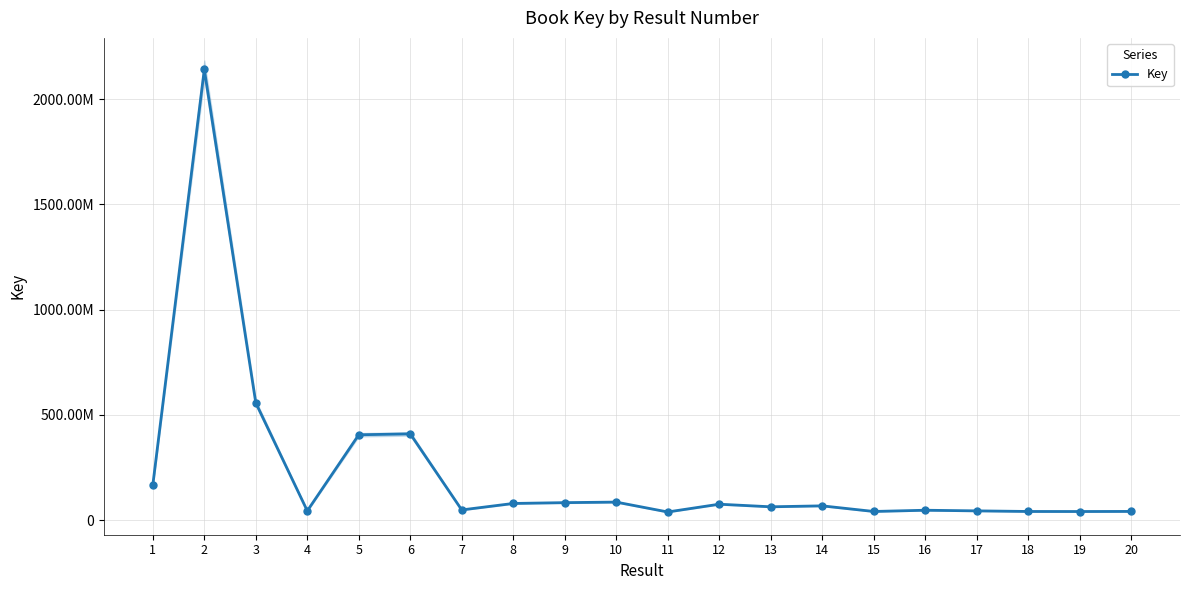

True or false: the data has more than 2 interior local peaks.

True